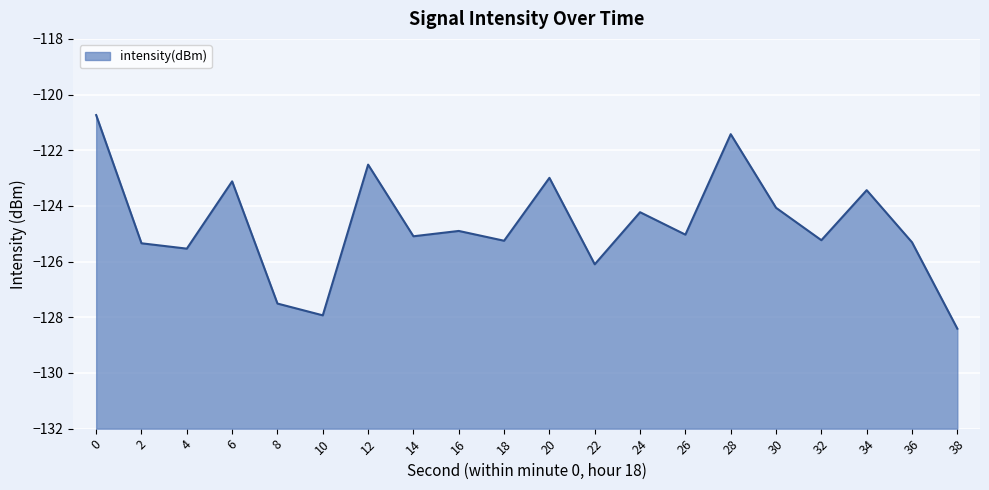

The chart shows a value of -76.5 at 20. True or false?

False